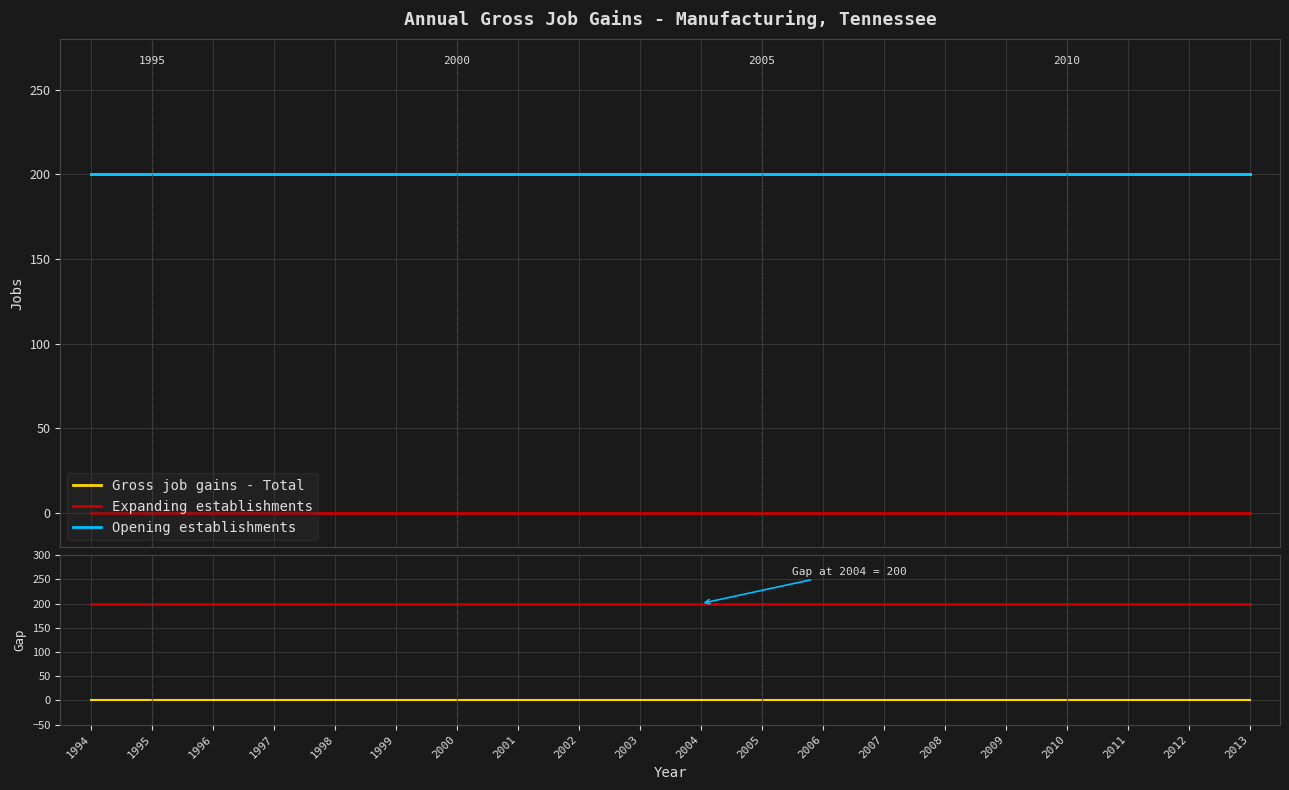

True or false: Opening establishments has a value of 86 at 2005.

False